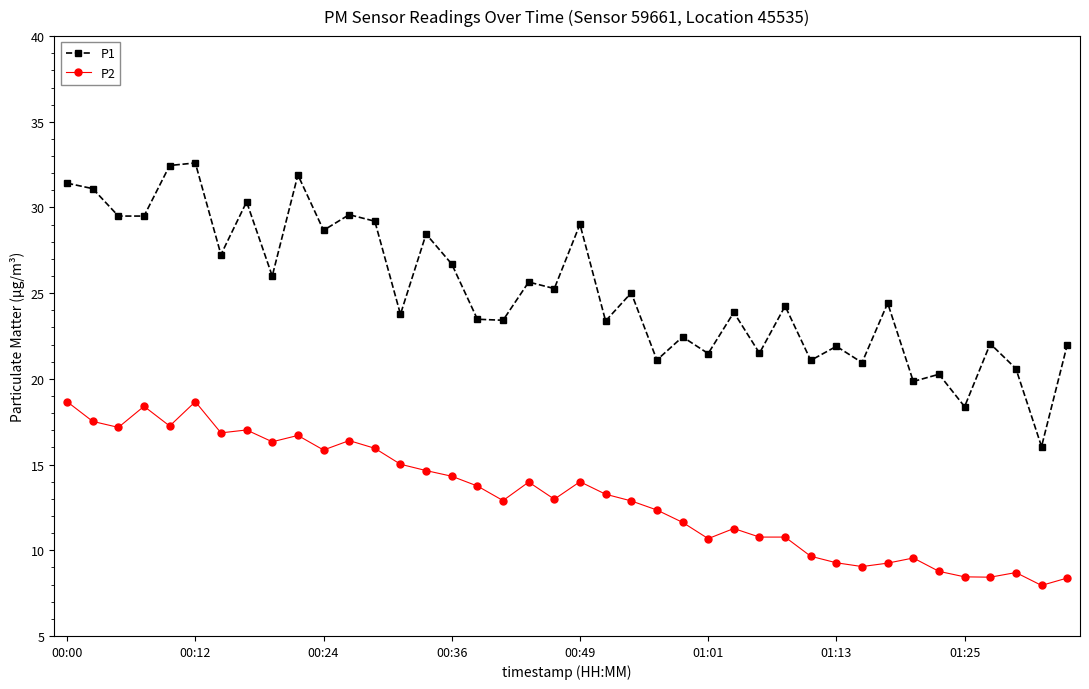

True or false: P2 and P1 intersect in this chart.

False